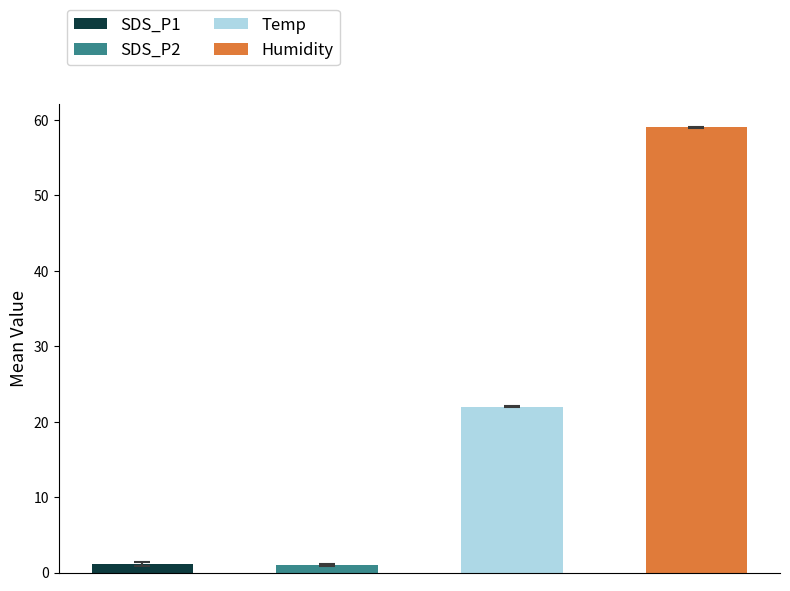

Is the value of SDS_P1 at 32 greater than the value of SDS_P2 at 37?

Yes